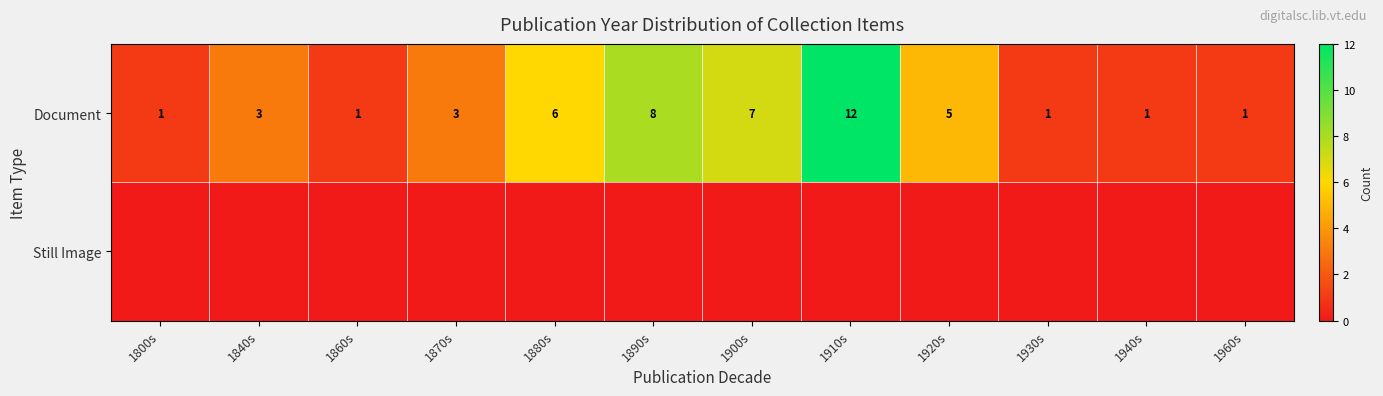

Is it true that Document equals 1 at 1870s?

False